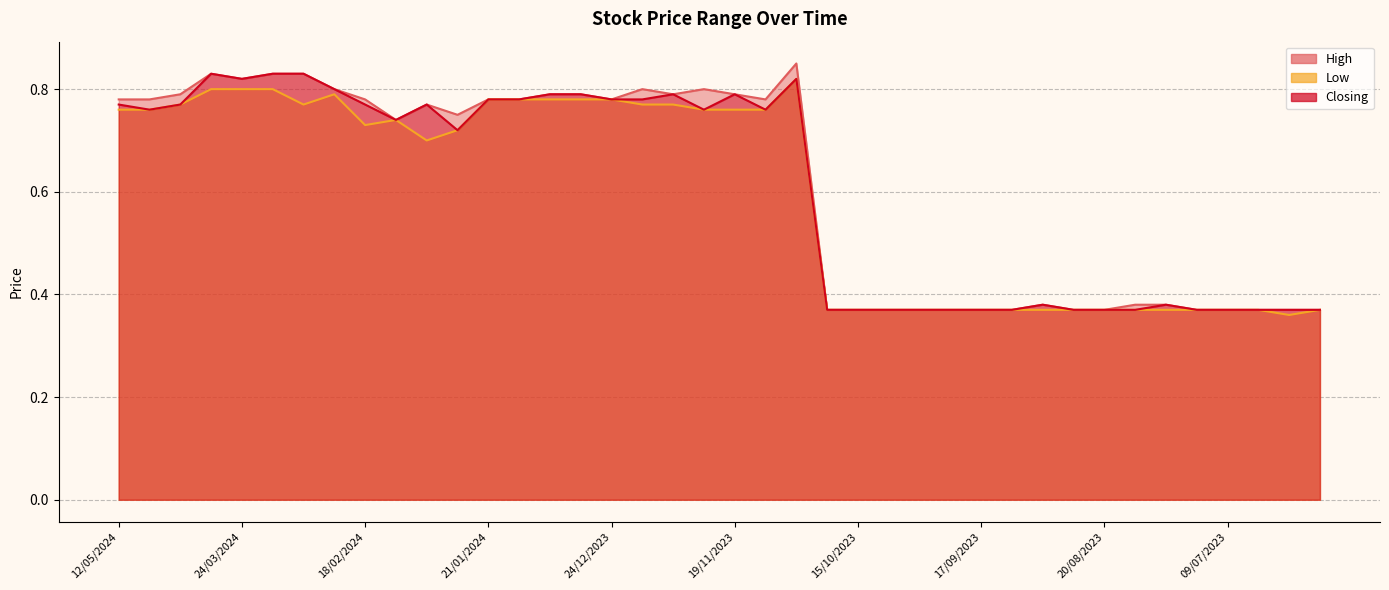

Does the chart display data point markers on the line(s)?

No